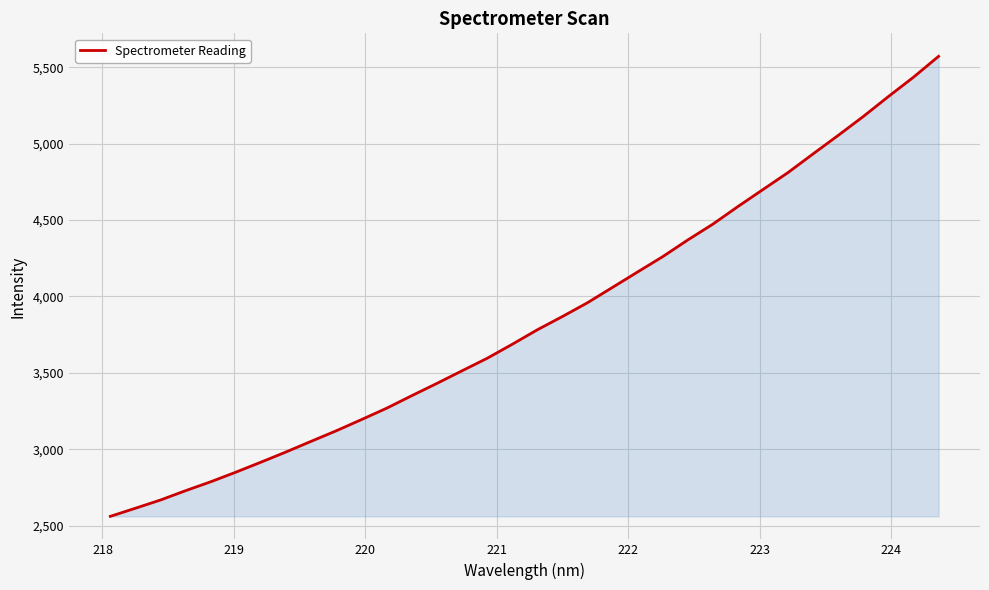

How many lines are shown in the chart?

1